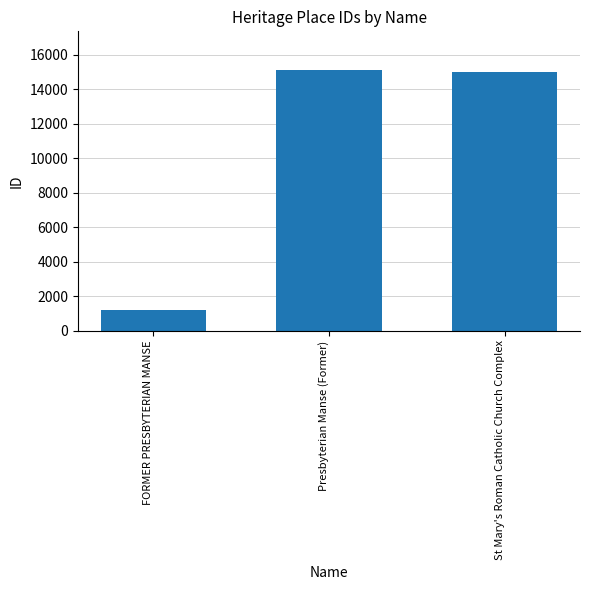

What is the maximum value shown in the chart?

15101